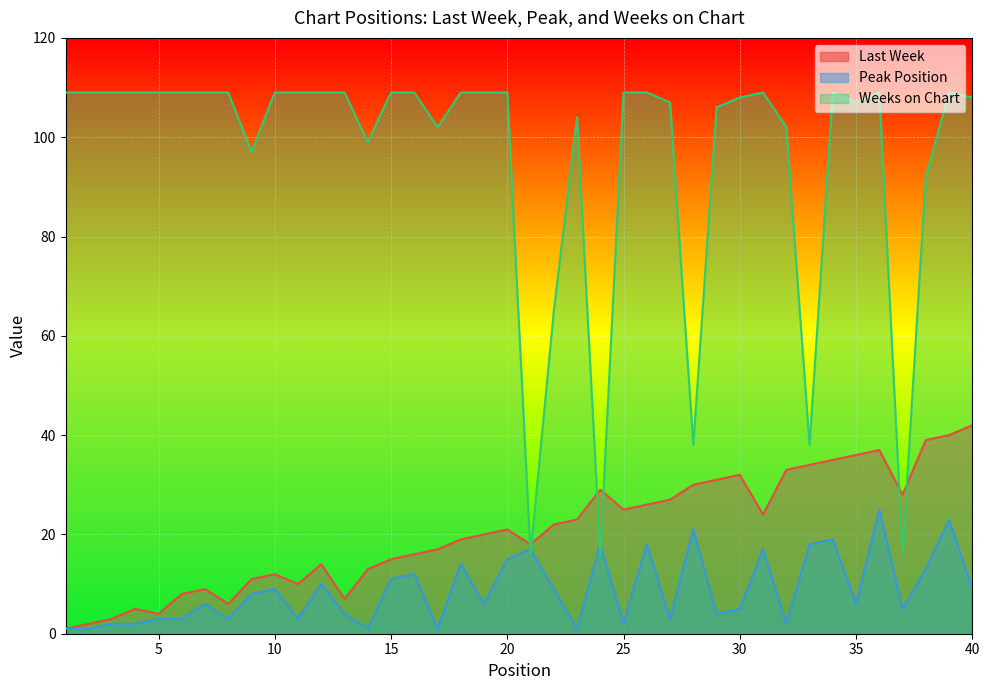

Which series has the largest range (max minus min)?

Weeks on Chart